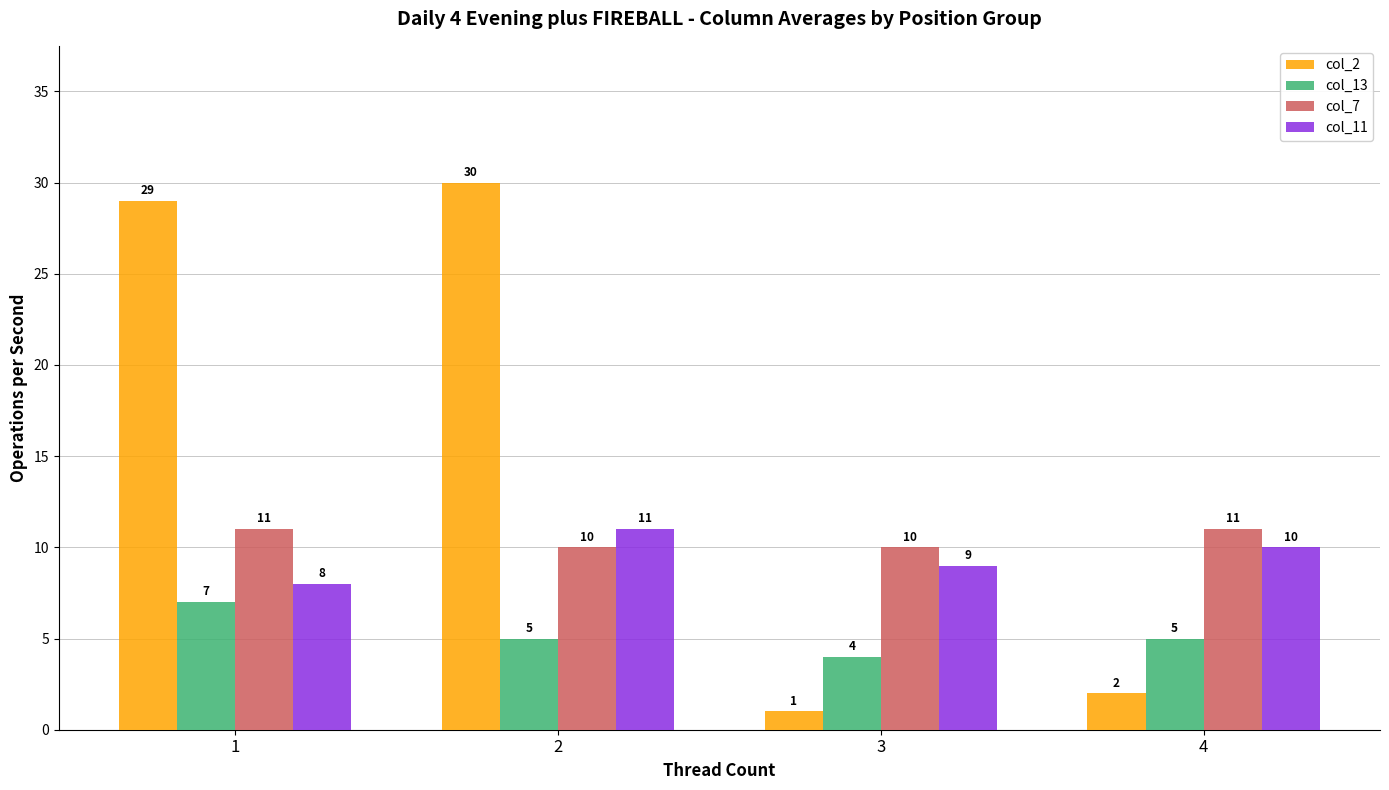

At which label does col_11 reach its peak?

2